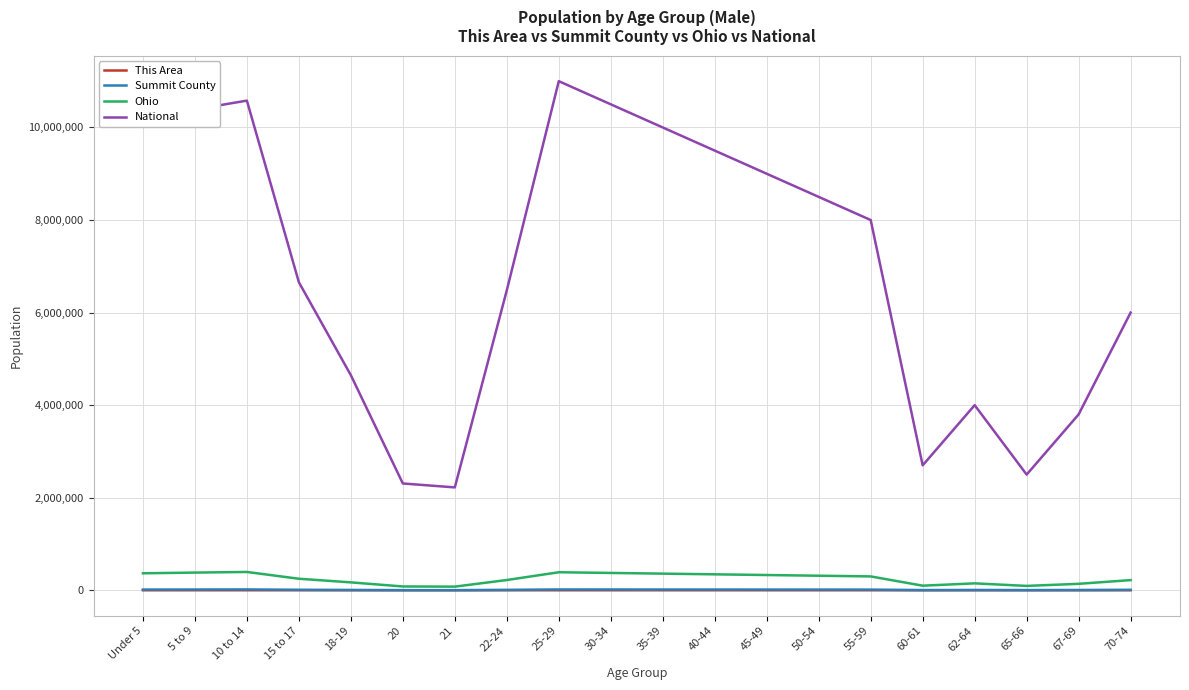

True or false: Summit County has more than 0 points higher than both neighbors.

True